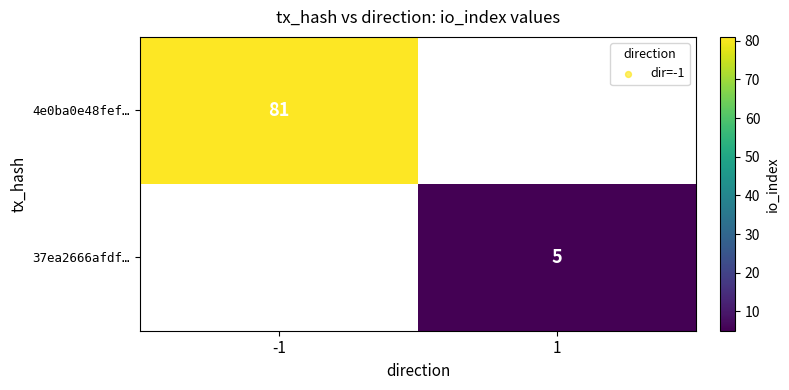

List the series in order of their overall mean, lowest first.

37ea2666afdf89b36979b5731834b17d2a966a3, 4e0ba0e48fef491faad3d15d7e233a655626dbf